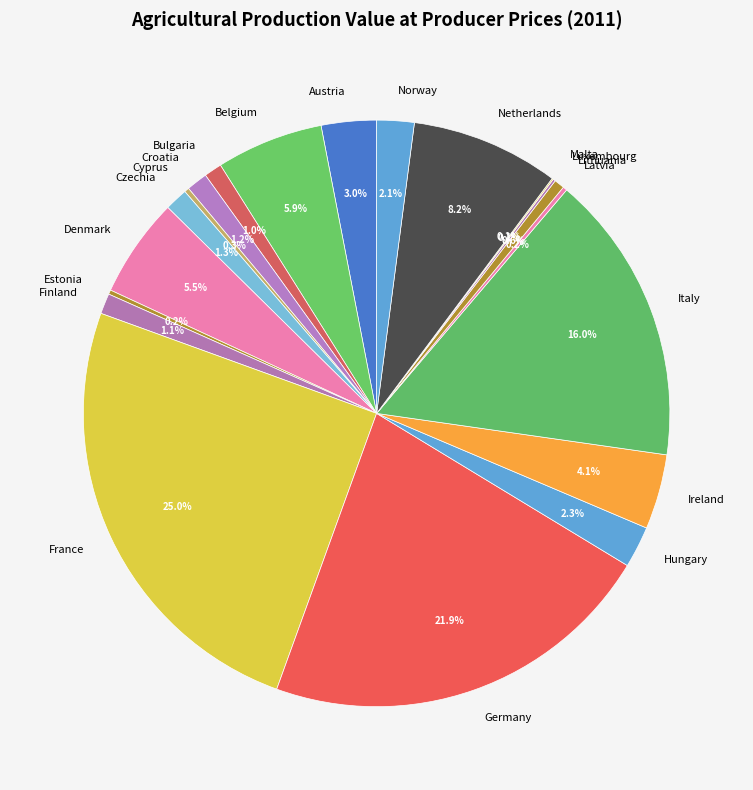

Is the sum of Germany and Denmark greater than half?

No